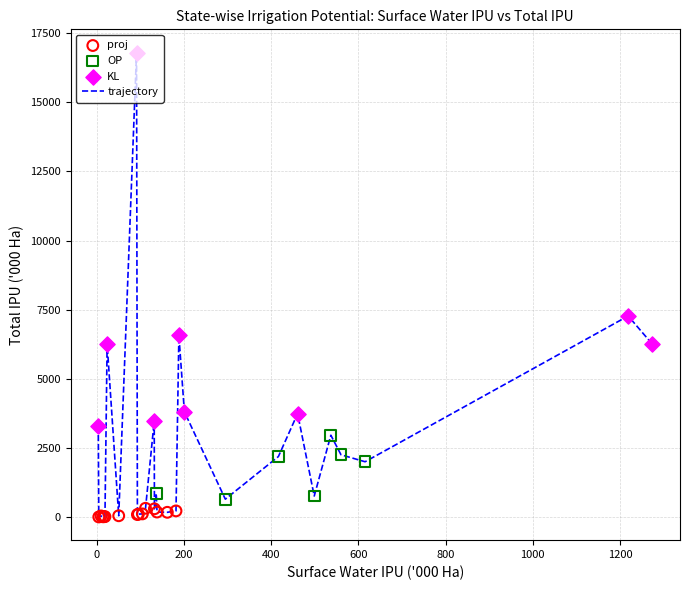

What is the greatest value displayed?

16796.8